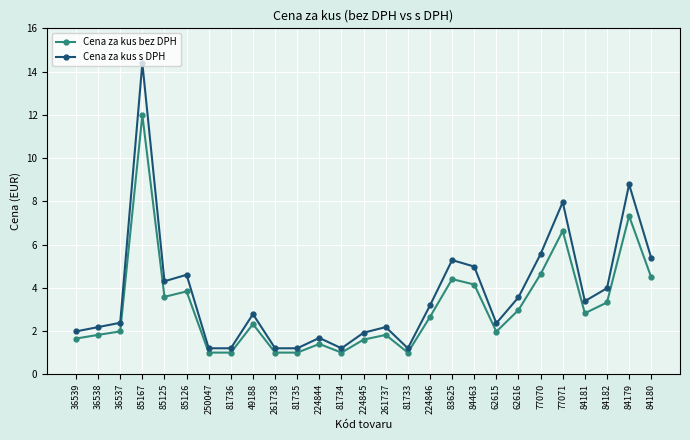

At 85125, list the series in order from smallest to largest.

Cena za kus bez DPH, Cena za kus s DPH